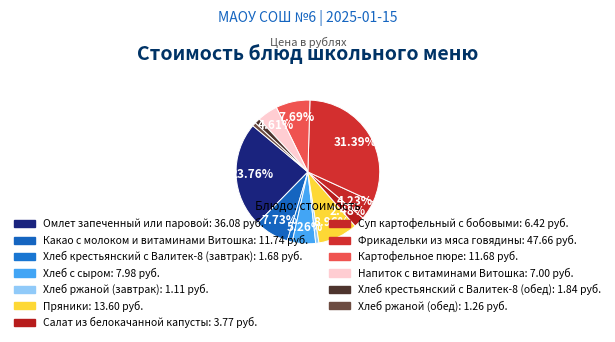

Does any single category account for the majority?

No